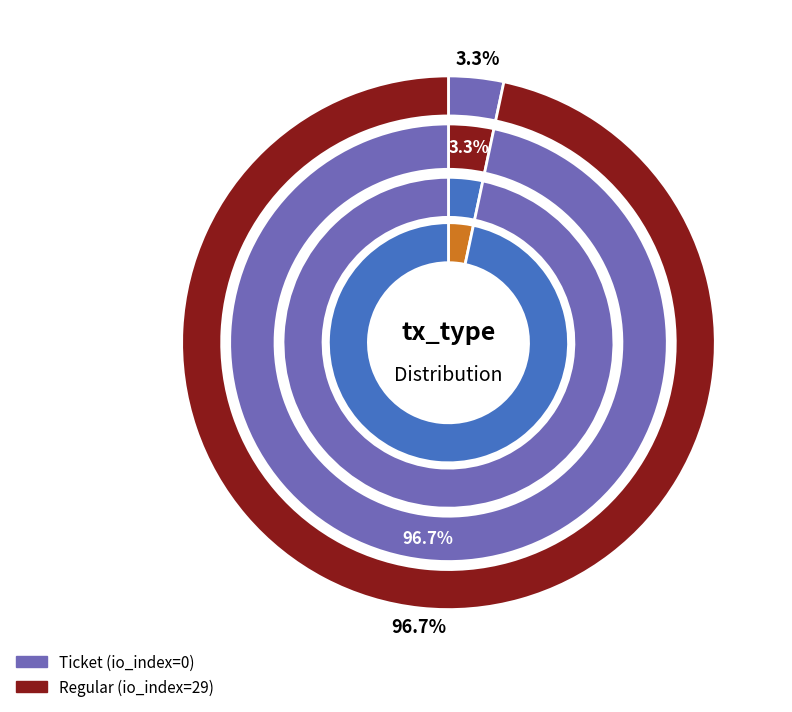

The io_index slice represents 0% of the pie. True or false?

True